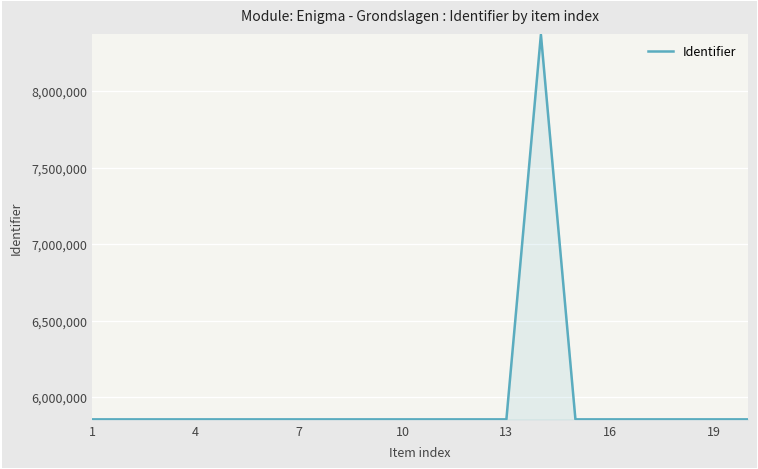

Does the chart have visible grid lines?

Yes